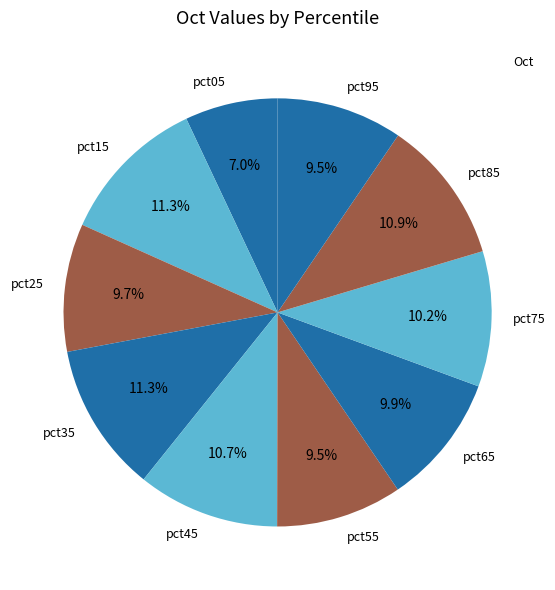

How many segments does this pie chart have?

10